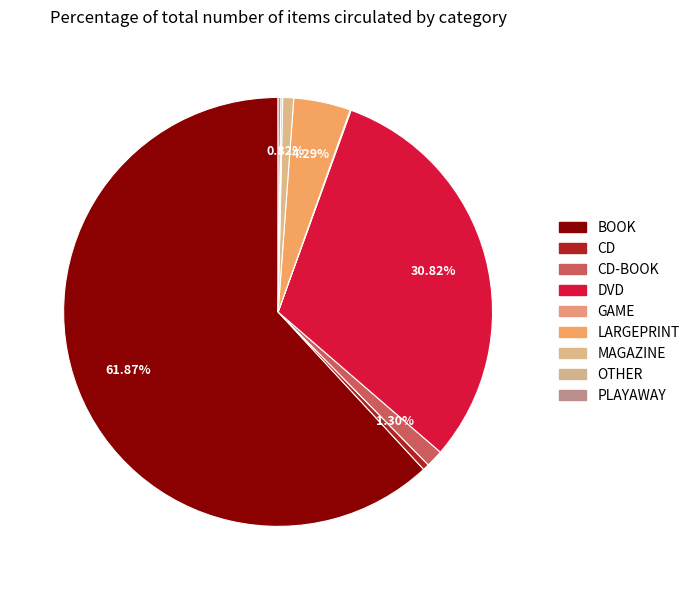

To the nearest percent, what is the combined percentage of PLAYAWAY and BOOK?

62%